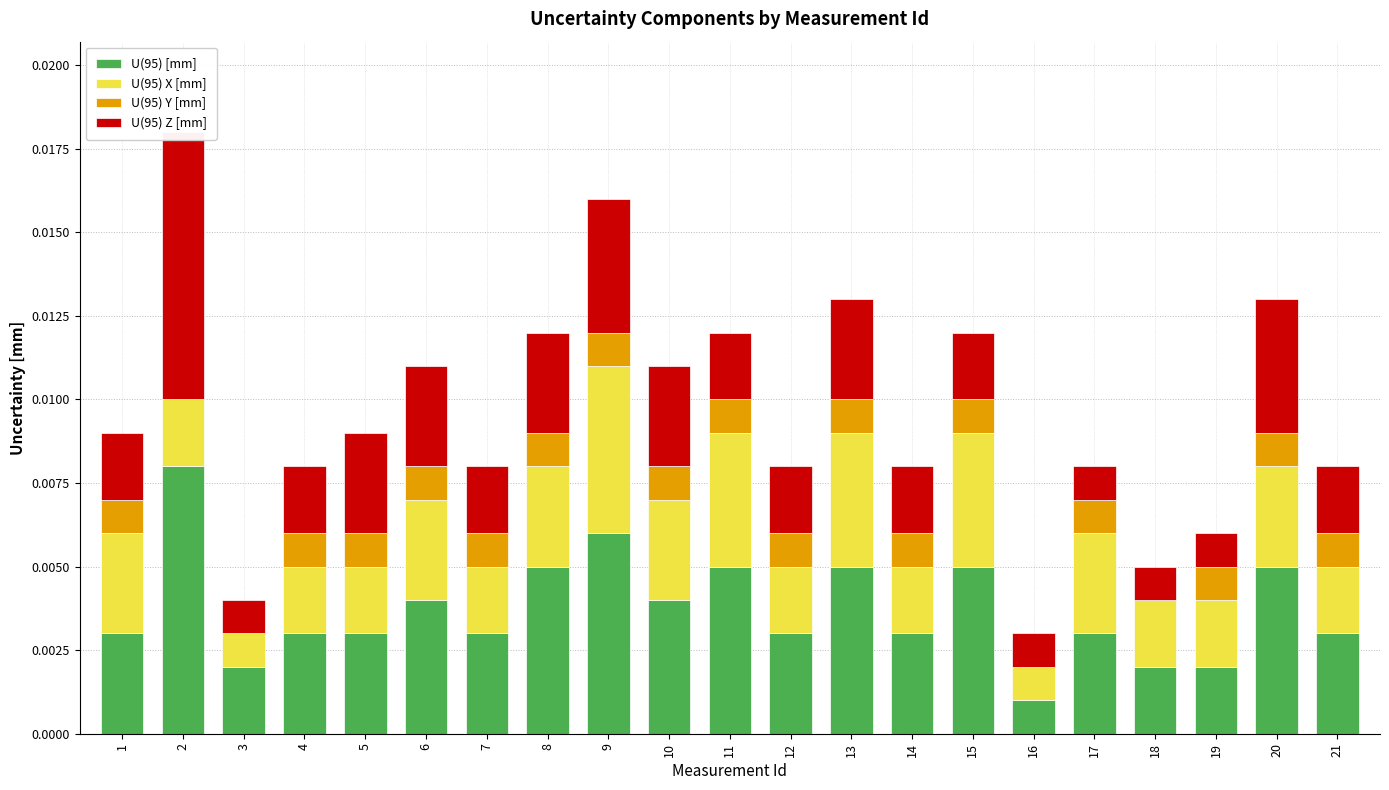

How many values in U(95) Y [mm] are above zero?

17